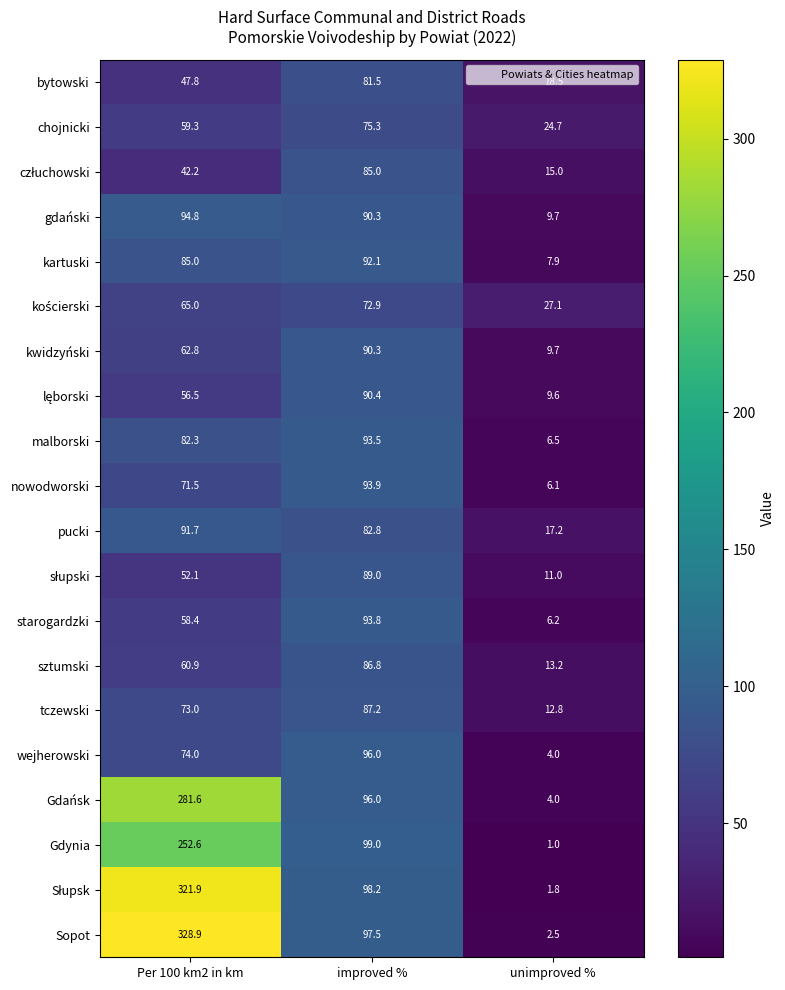

Which series has the largest total across all categories?

Sopot